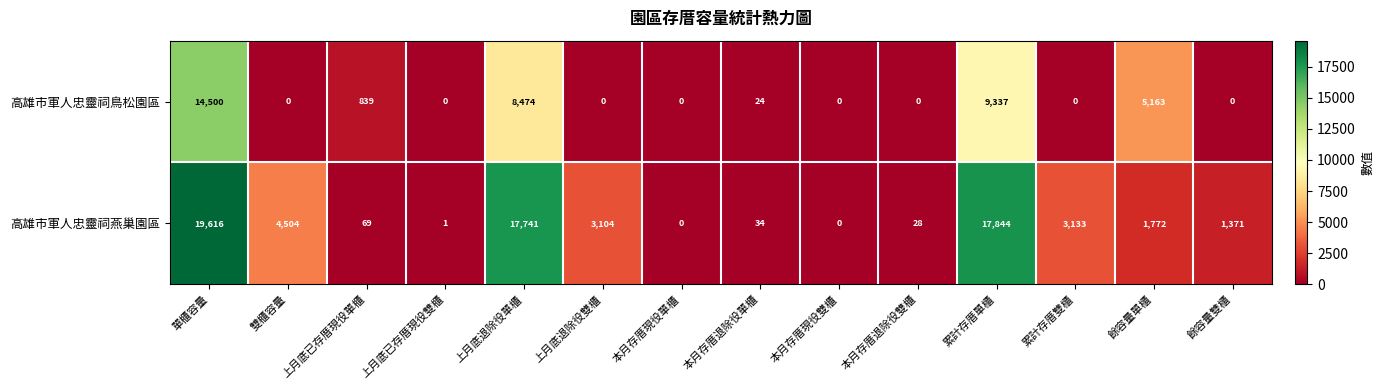

Which series has the widest spread of values?

高雄市軍人忠靈祠燕巢園區